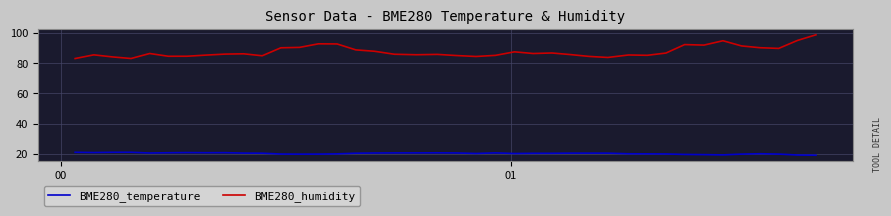

What are all the series names shown in the legend?

BME280_temperature, BME280_humidity